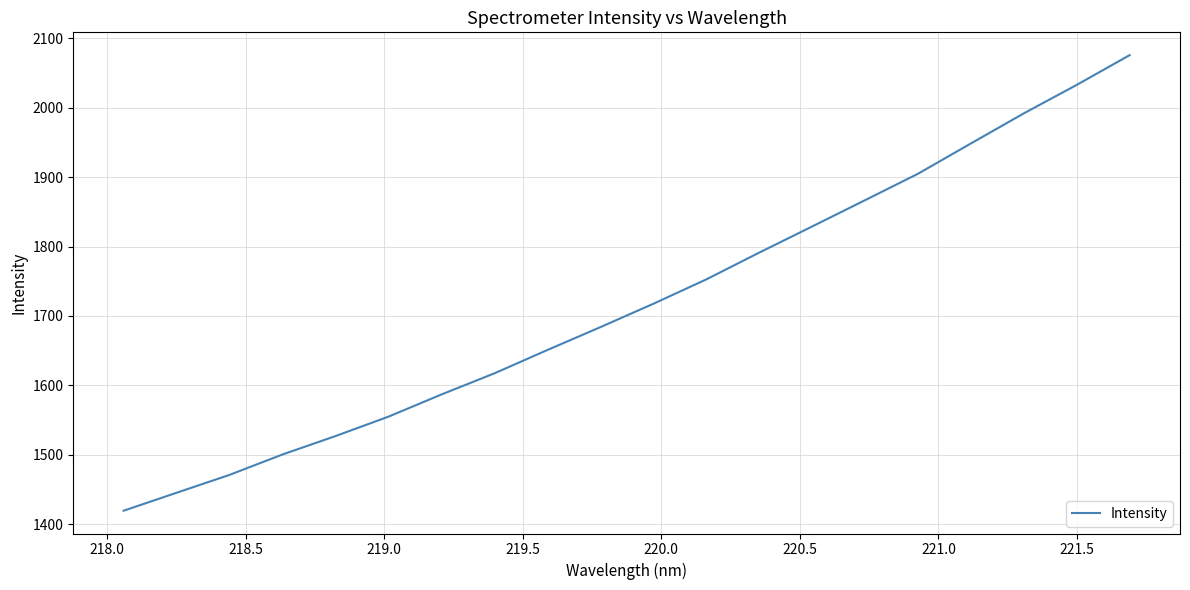

What is the difference between the maximum and minimum values?

656.5